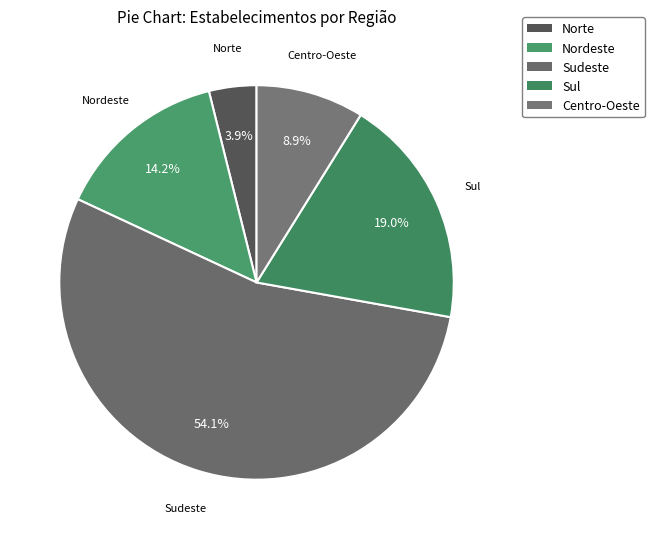

To the nearest percent, what portion does Norte represent?

4%